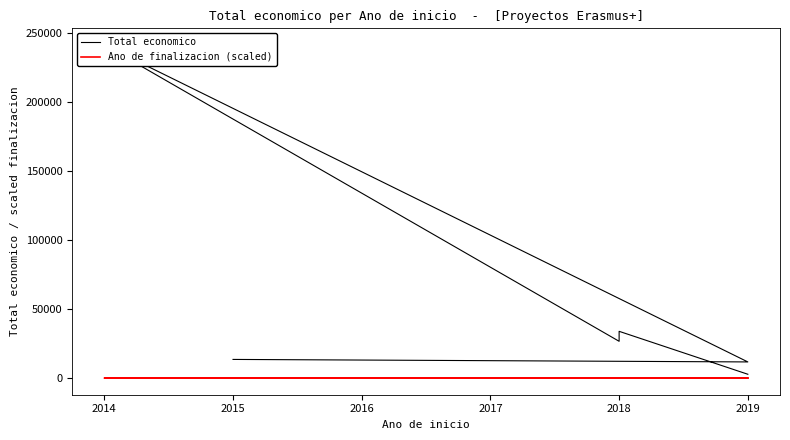

What is the value of the Ano de finalizacion (scaled) point at the 6th from the left?

80